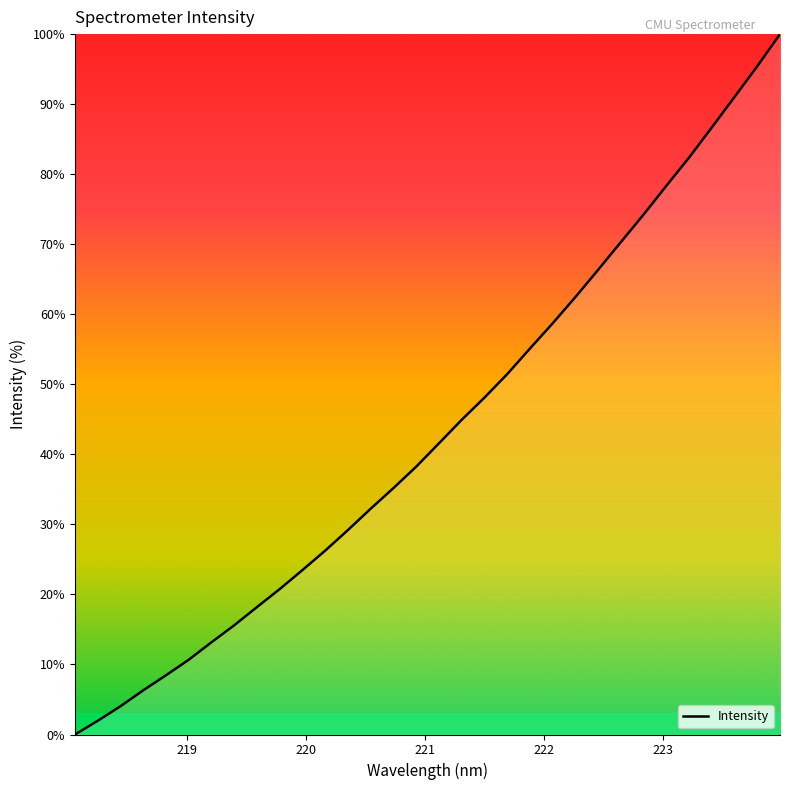

What is the greatest value displayed?

100.0